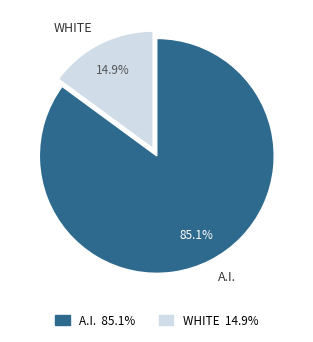

Approximately how many times larger is the value at A.I. compared to WHITE?

5.7